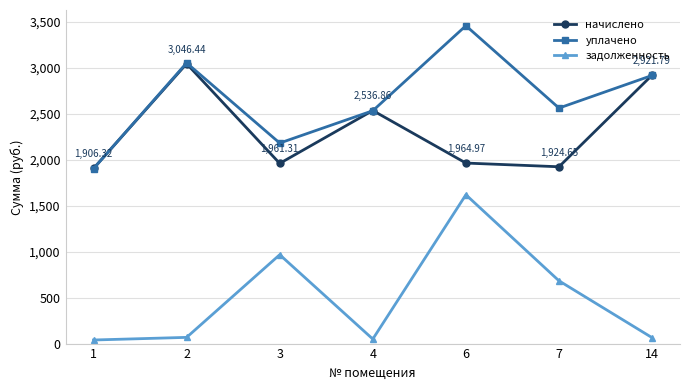

List the series in order of their overall mean, highest first.

уплачено, начислено, задолженность